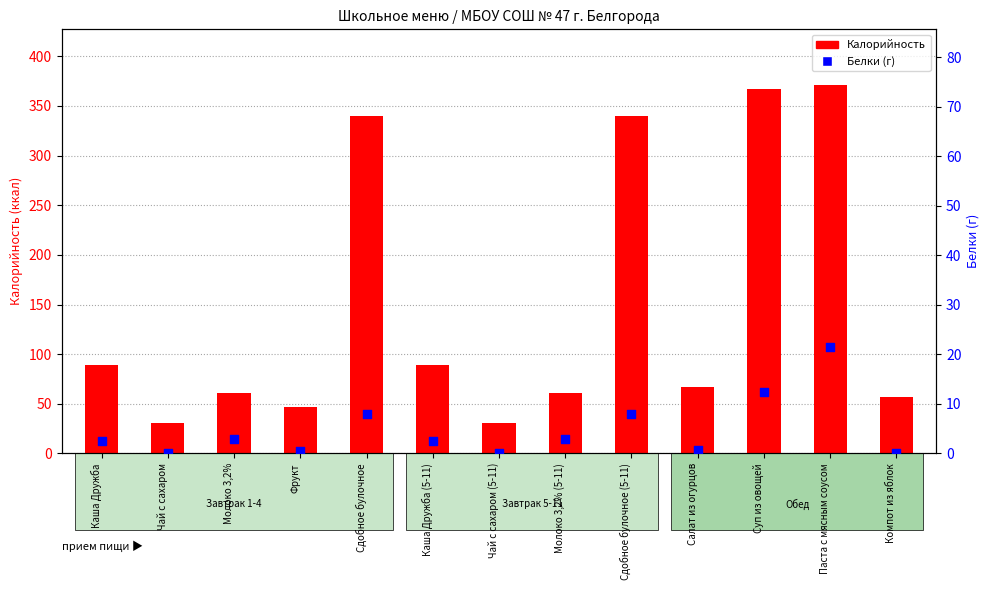

At how many categories does at least one series exceed 117?

4